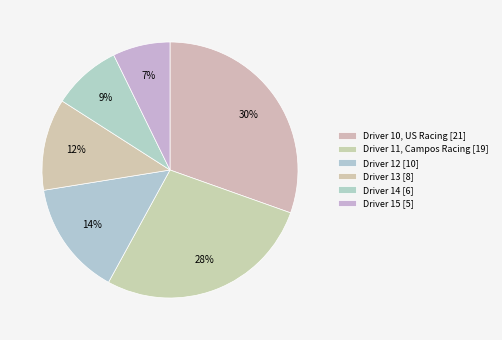

Count the number of slices in the pie.

6